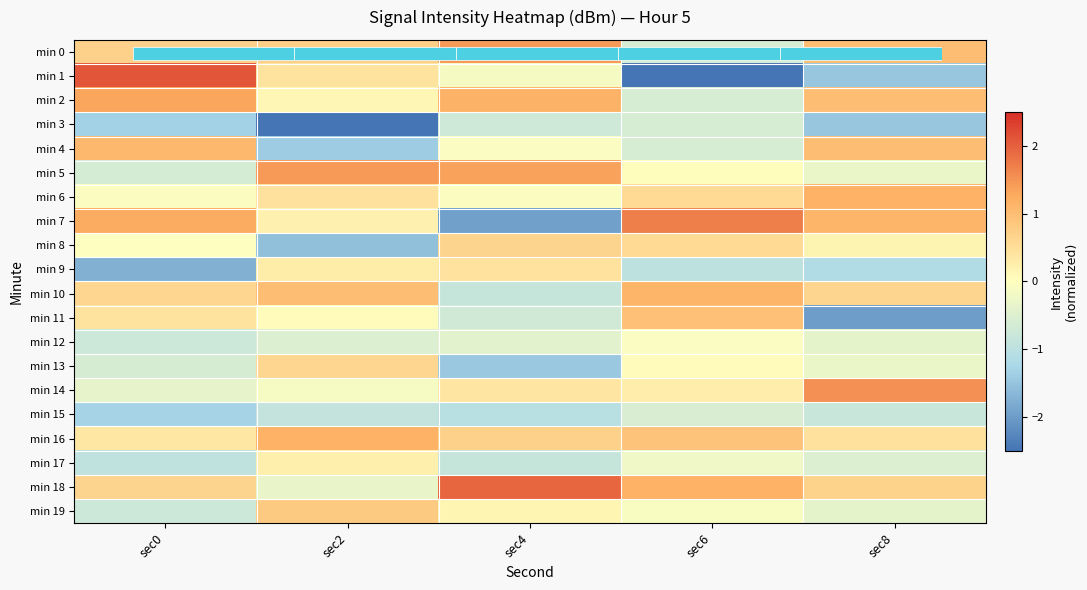

What is the sum of the min 11 values at sec6 and sec4?

0.3